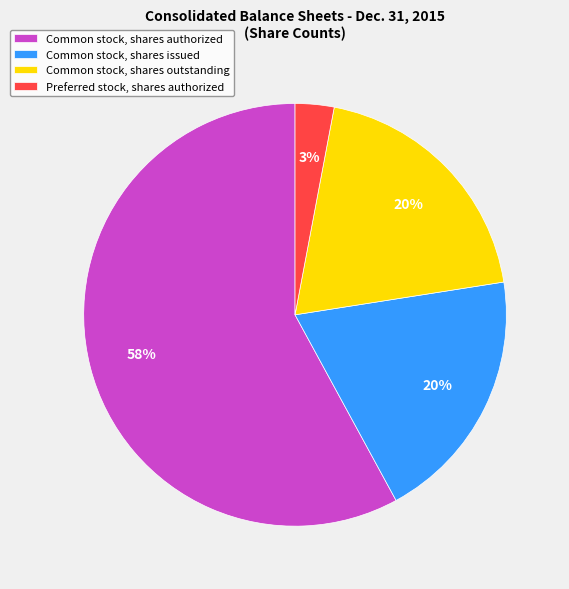

Is it true that Common stock, shares authorized is 49% of the pie?

False